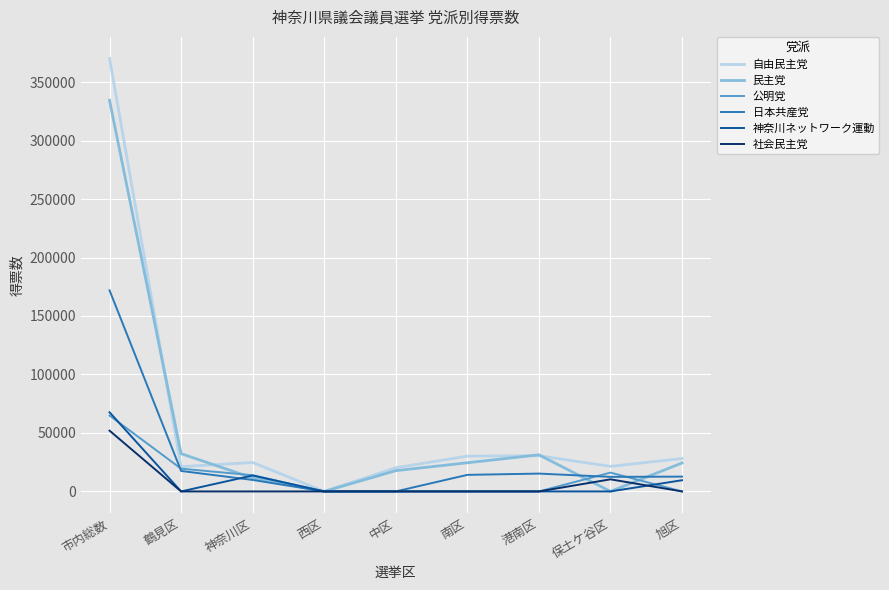

Between which two adjacent categories do 自由民主党 and 民主党 first intersect?

市内総数 and 鶴見区